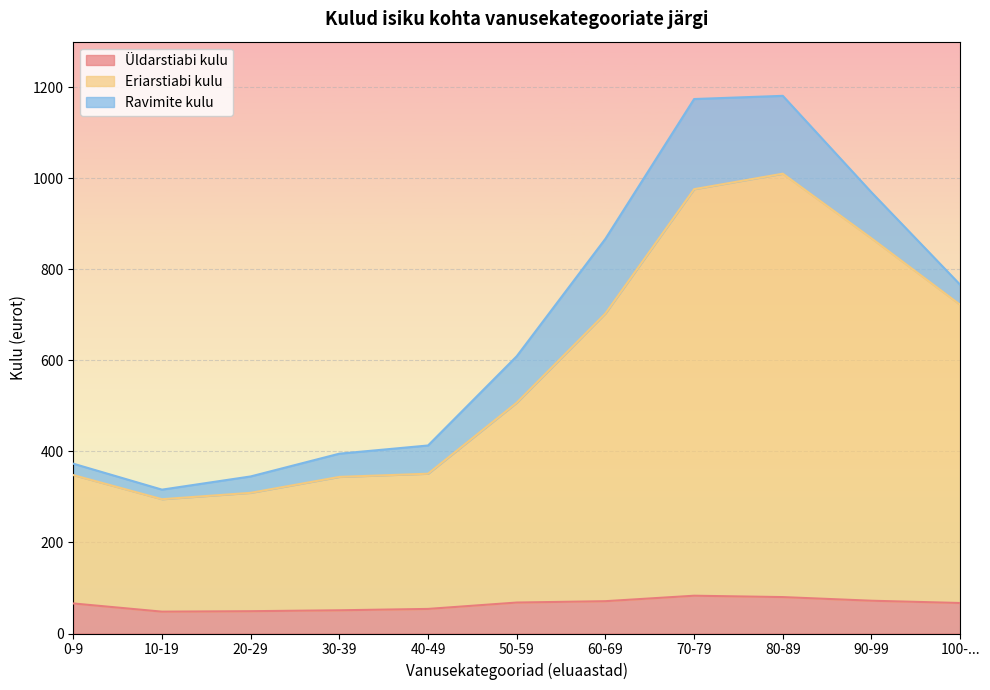

What is the maximum value for Üldarstiabi kulu?

83